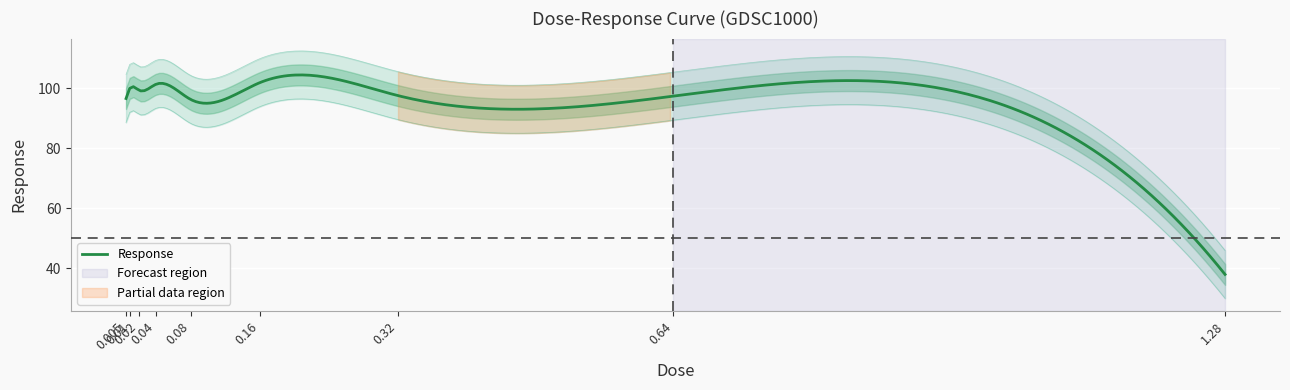

At which label does the data first exceed 97?

0.01